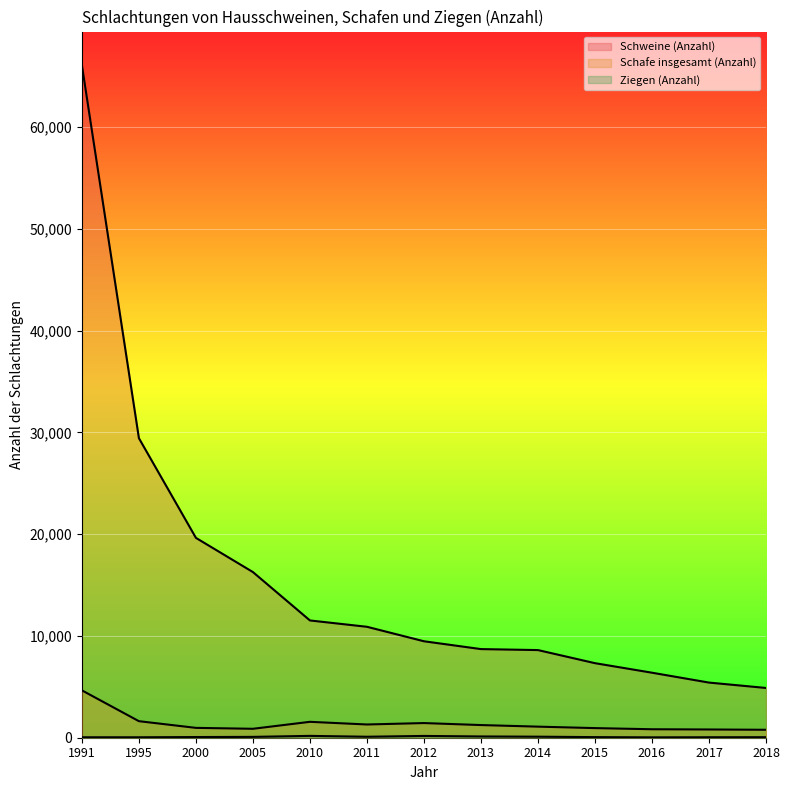

At which category does the chart reach its peak across all series?

1991